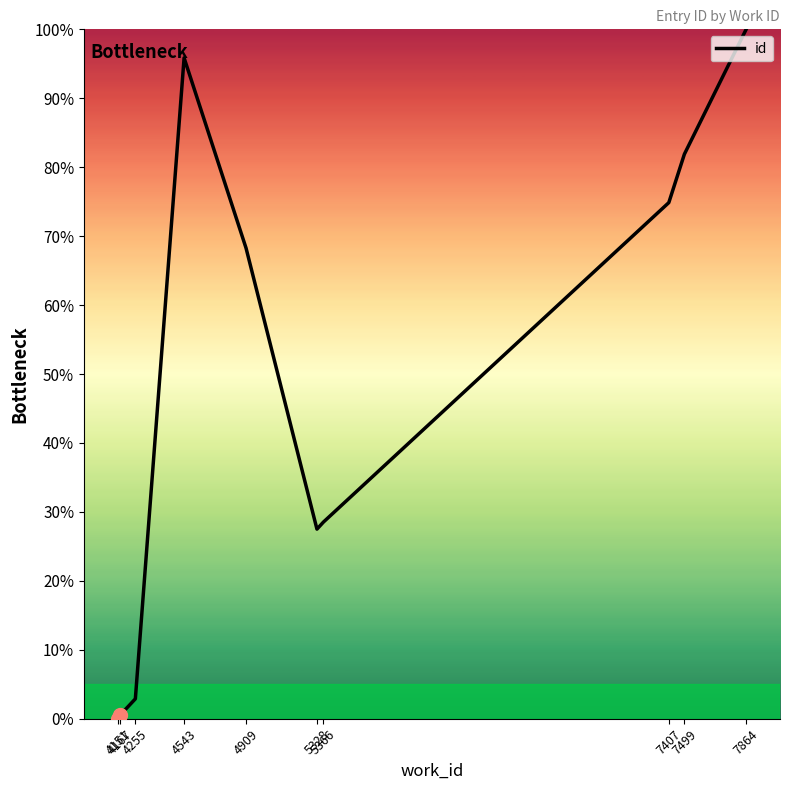

What is the change in value from 4909 to 7407?

+6.6